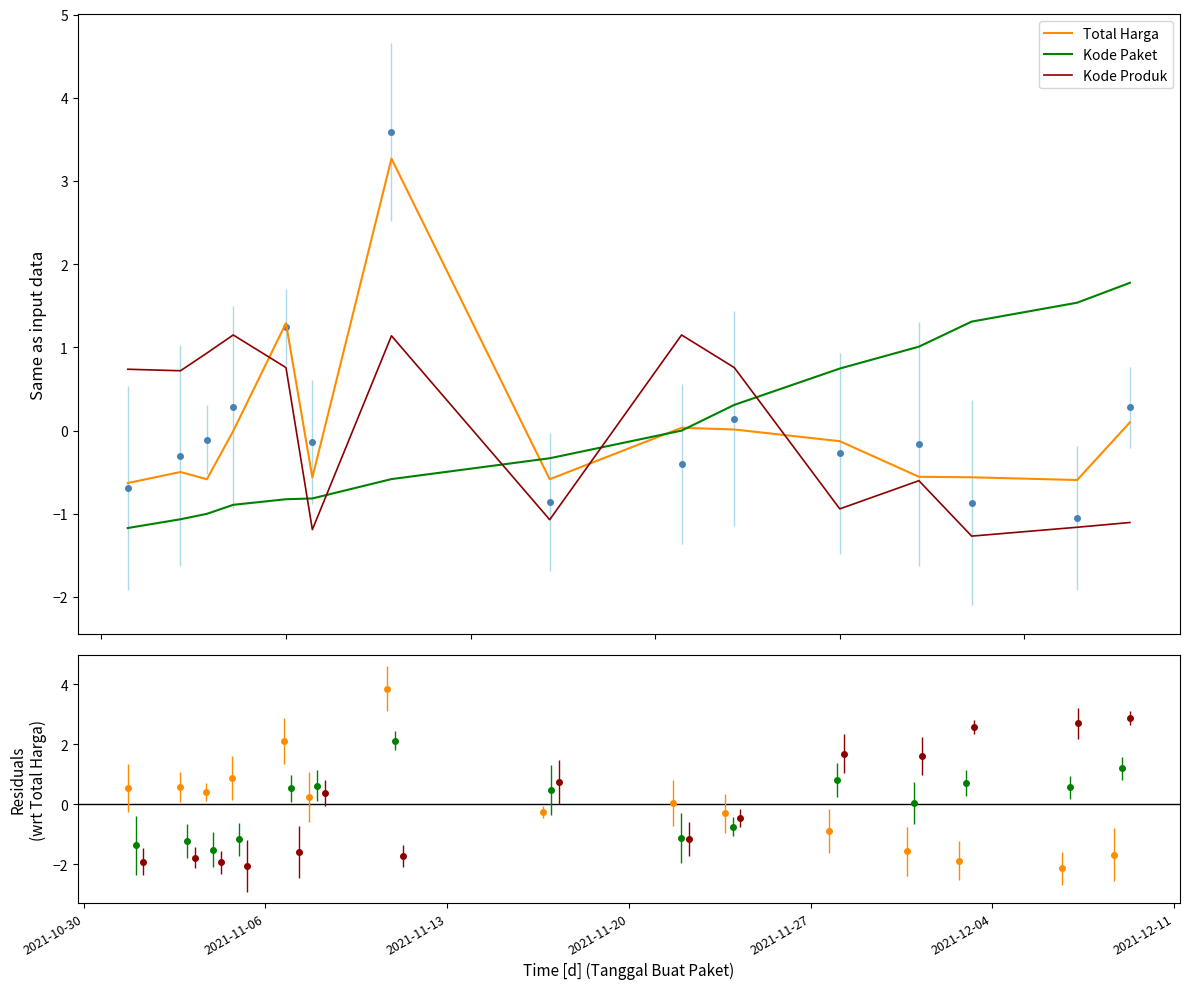

Rank the series by their maximum value, from highest to lowest.

Total Harga, Kode Paket, Kode Produk